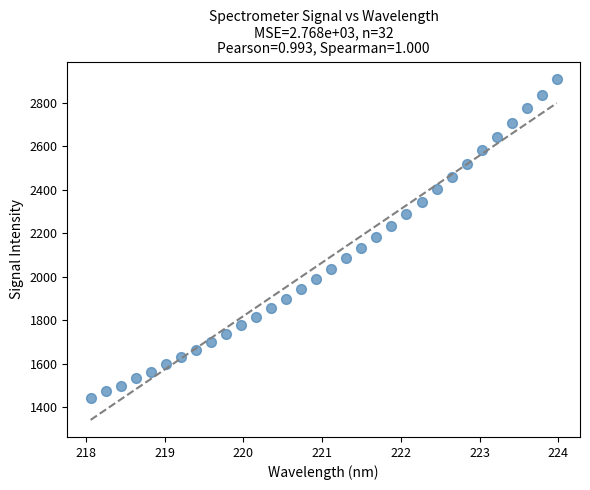

What is the range of X values (max minus min)?

5.9